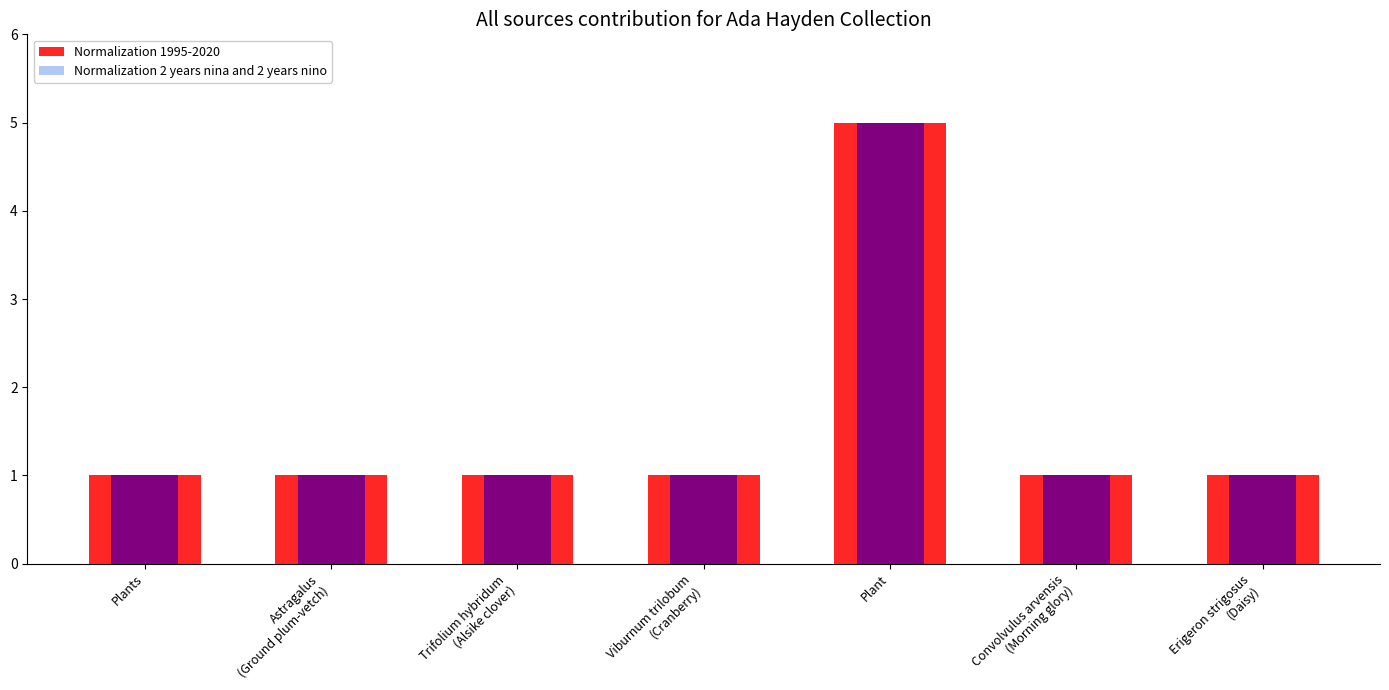

What is the label of the 6th bar from the right?

Astragalus
(Ground plum-vetch)